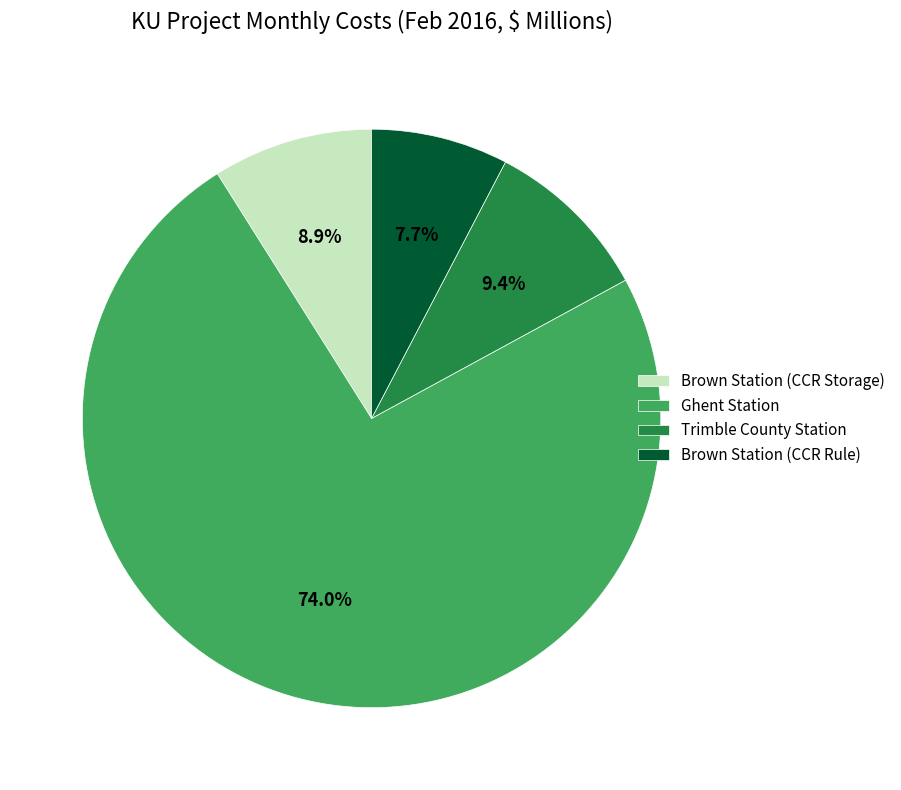

Is there any slice that represents more than half of the pie?

Yes